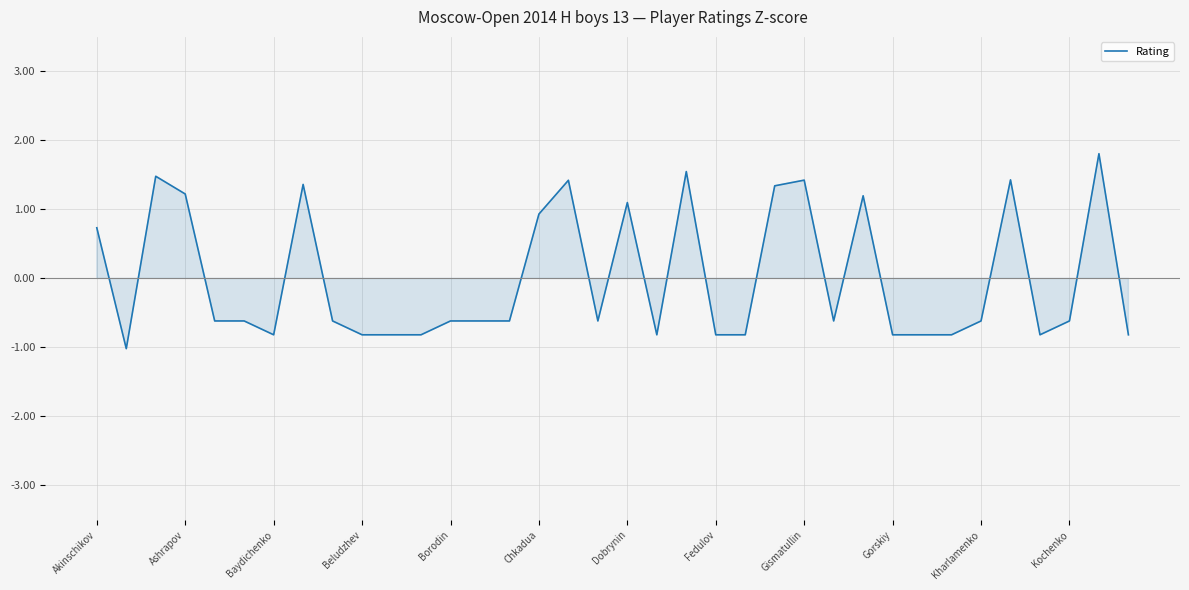

What is the minimum value shown in the chart?

-1.0